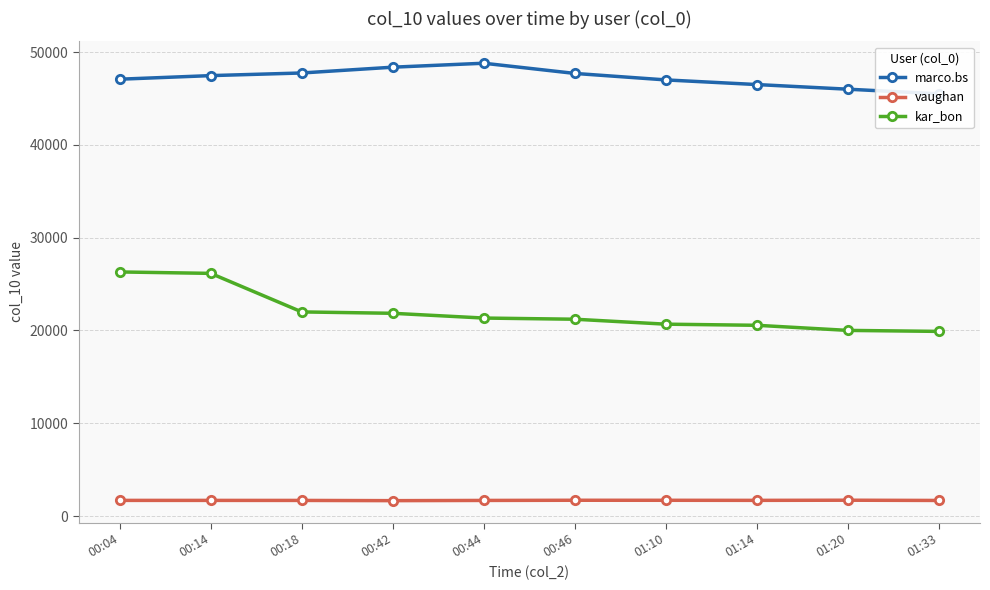

The vaughan series shows 1690 at 00:04. True or false?

True